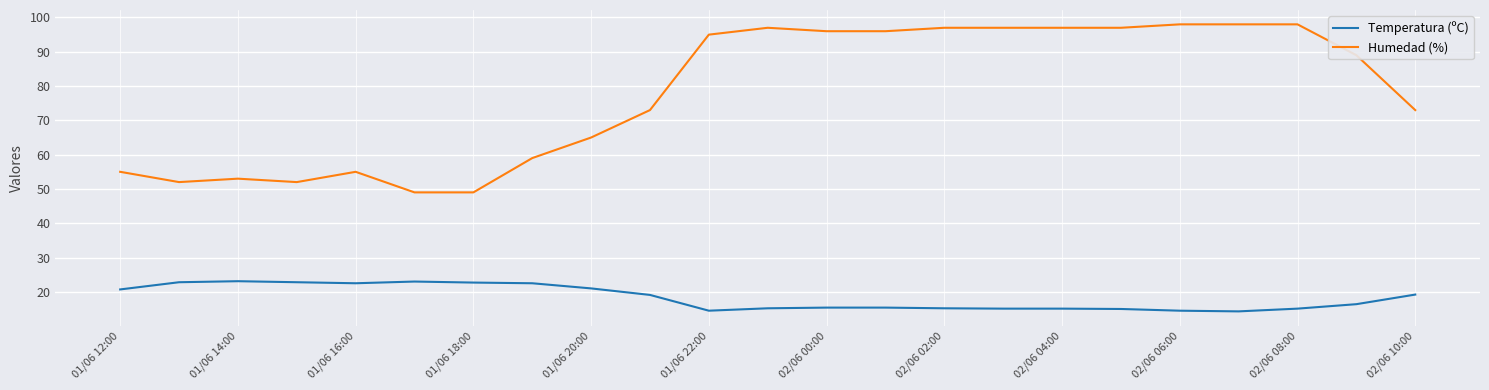

Count the number of categories in the chart.

23